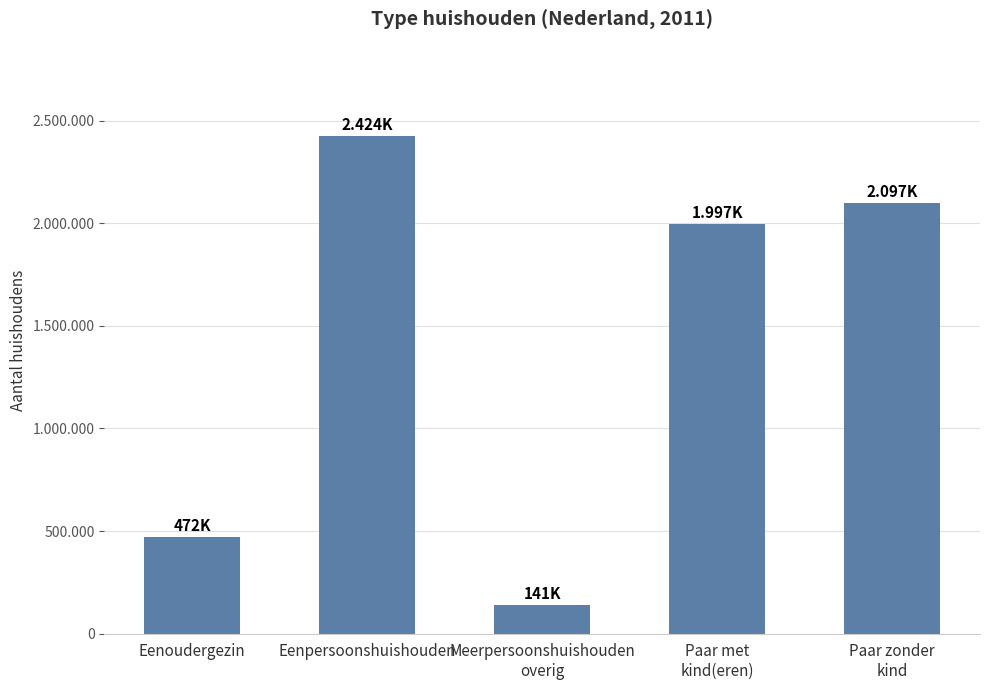

Are the bars horizontal?

No